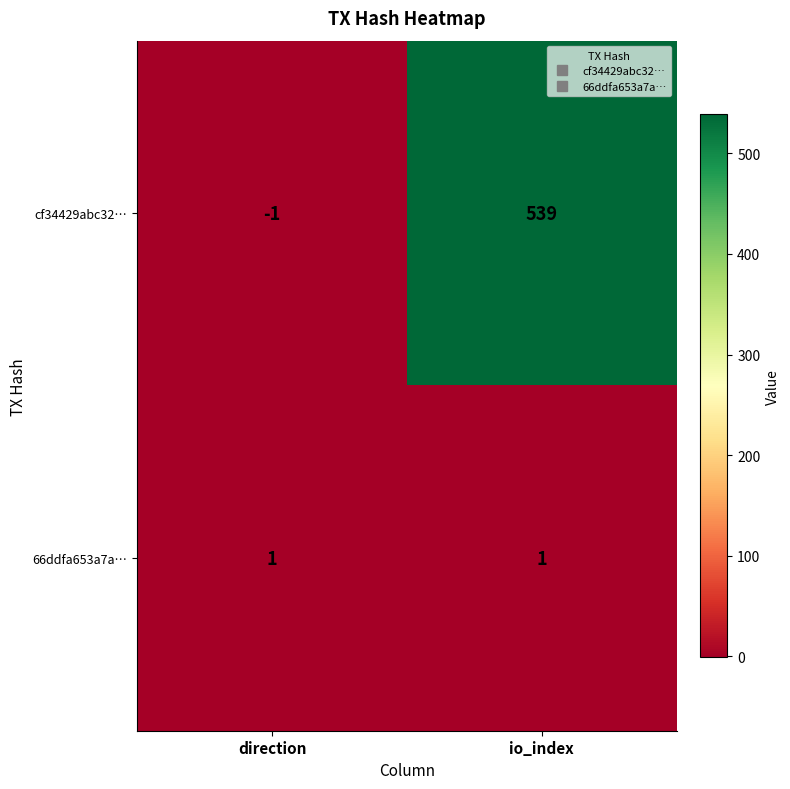

At which label is cf34429abc32… closest to 269?

direction